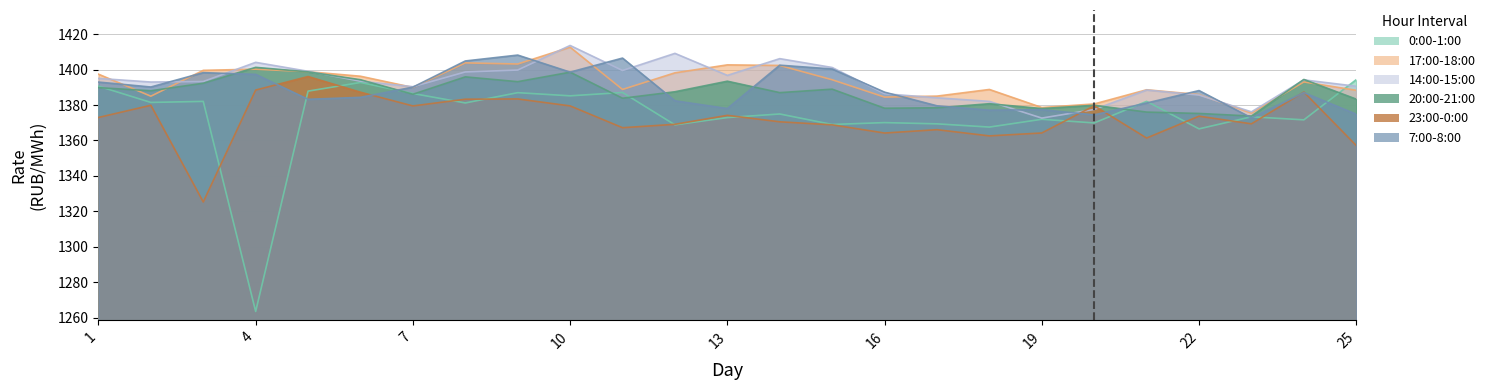

What is the maximum value shown in the chart?

1413.6